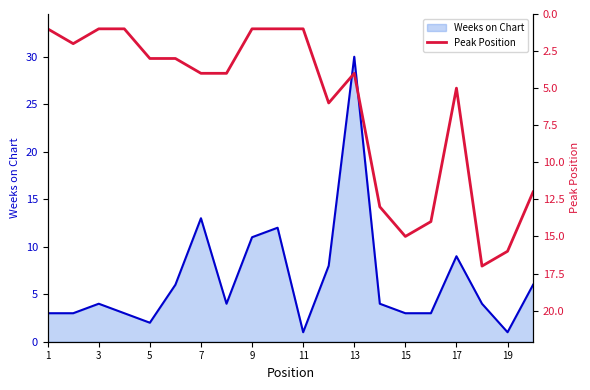

True or false: Weeks on Chart has a value of 1 at 11.

True